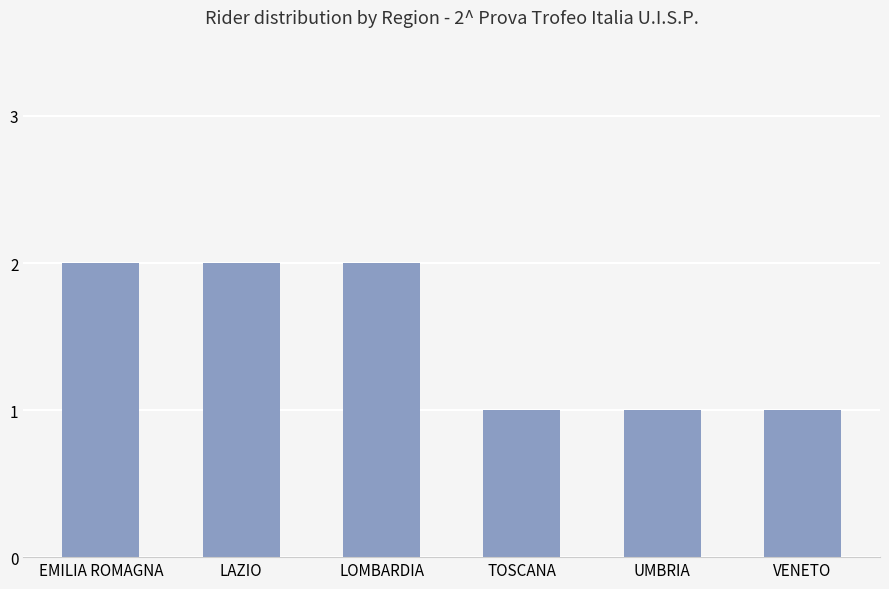

Between UMBRIA and LAZIO, which is larger?

LAZIO